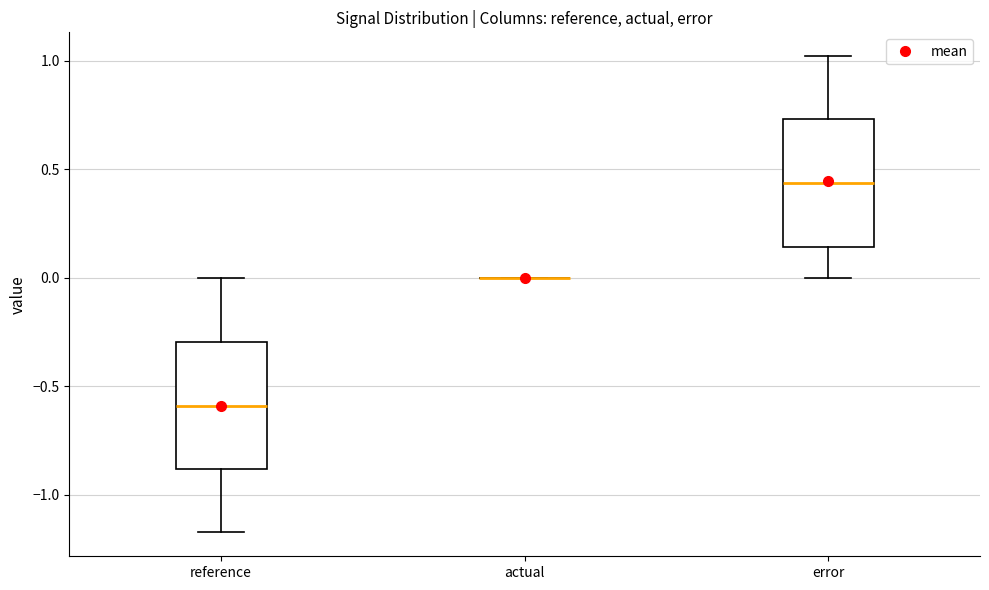

Reading left to right, transcribe this box plot: for each box, give where its median line is, the range the box spans, and where its two whiskers end, as read against the y-axis. The values are not printed on the chart, so give them approximately, as read against the axis.

reference: median -0.60, box -0.90 to -0.30, whiskers -1.15 to 0.00
actual: box collapsed to a line at 0.00, whiskers 0.00 to 0.00
error: median 0.45, box 0.15 to 0.75, whiskers 0.00 to 1.00